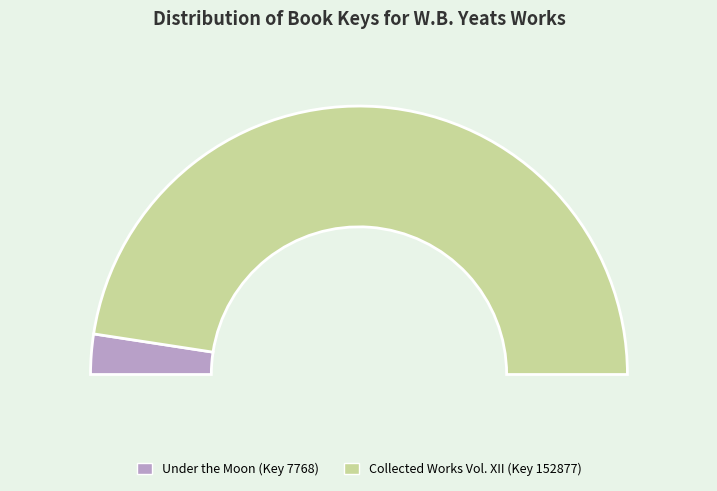

How many slices are in this pie chart?

2